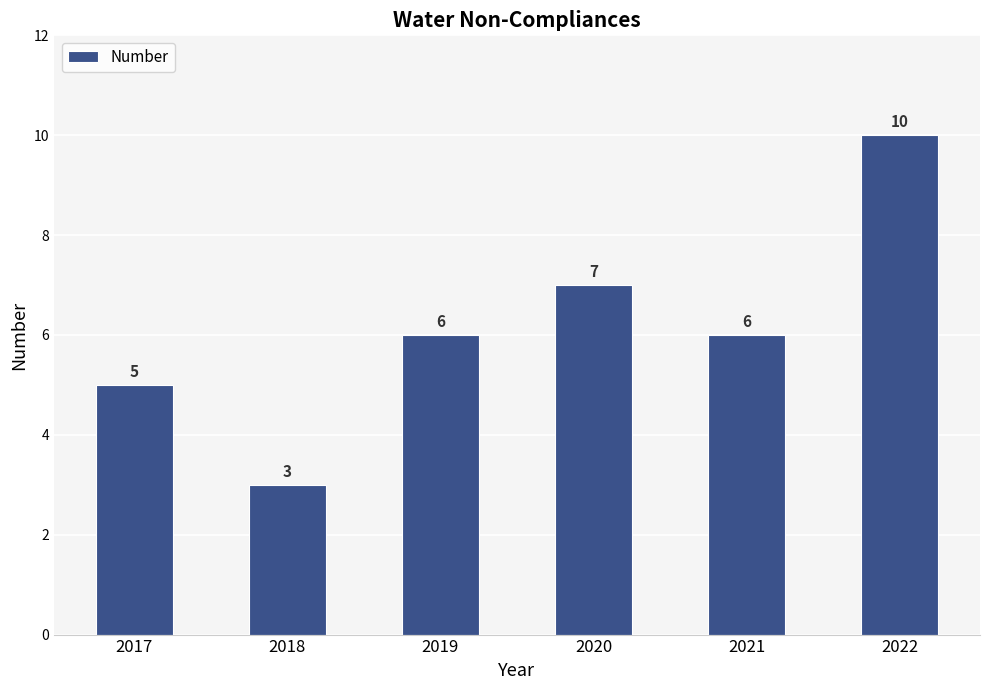

Read the value at 2022.

10